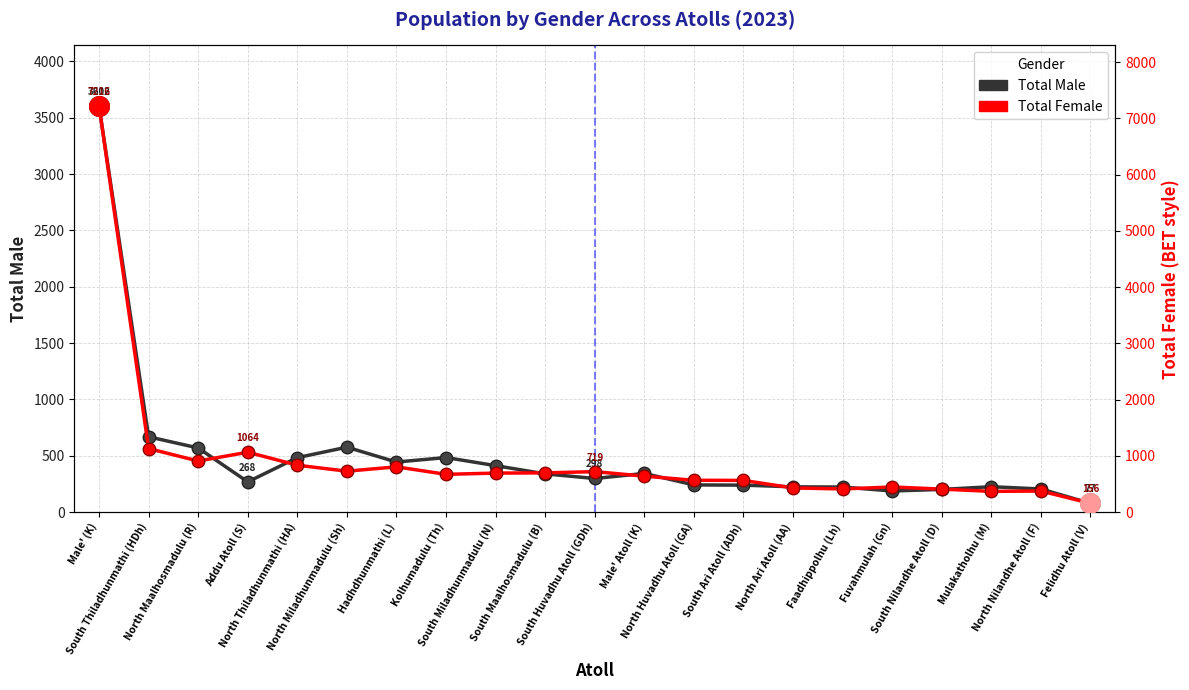

Is the value of Total Male at Male' (K) greater than the value of Total Female at Male' (K)?

No